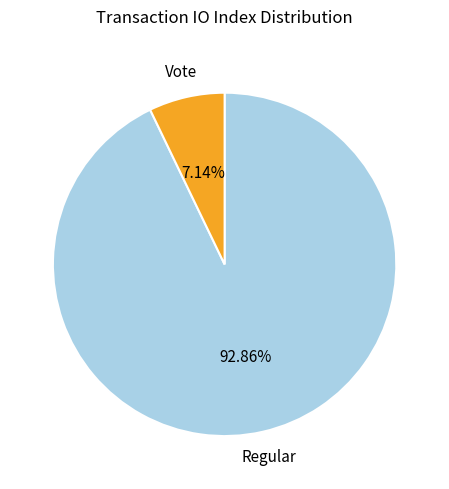

Which slice is the smallest?

Vote